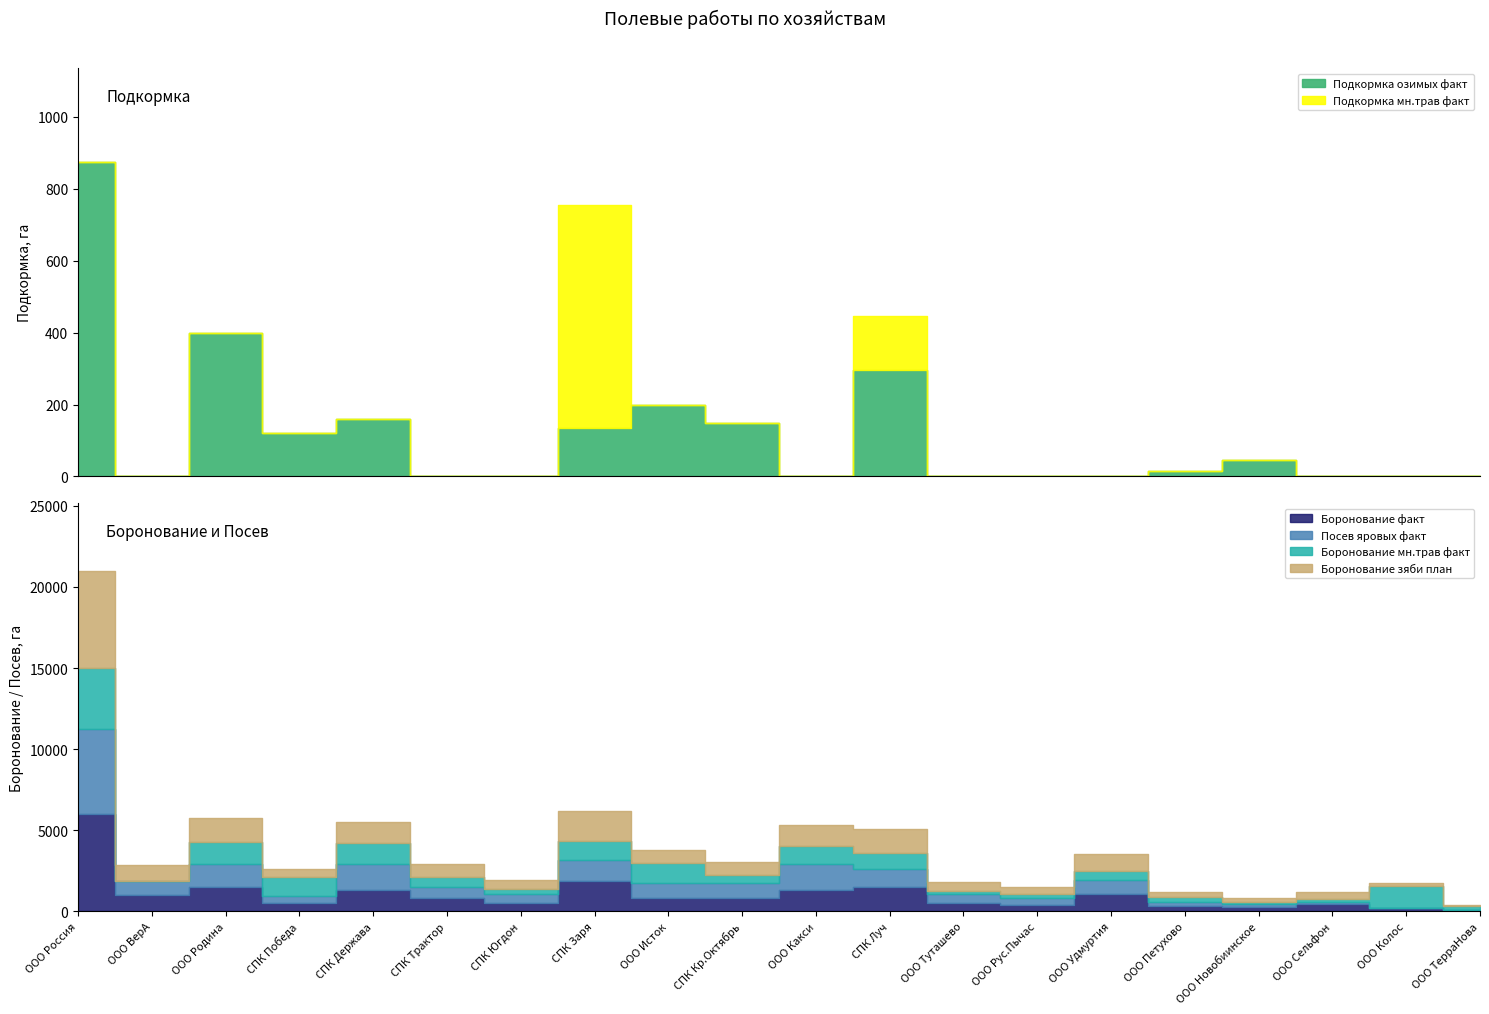

True or false: Посев яровых факт has a value of 1601 at СПК Держава.

True